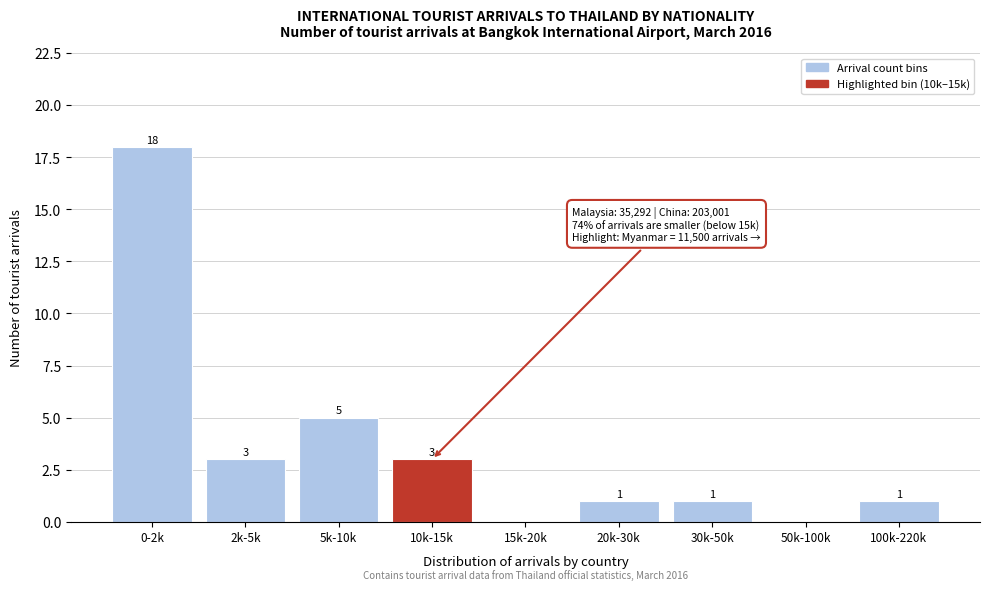

Reading left to right, extract all data points from this chart.

0-2k=18	2k-5k=3	5k-10k=5	10k-15k=3	15k-20k=0	20k-30k=1	30k-50k=1	50k-100k=0	100k-220k=1